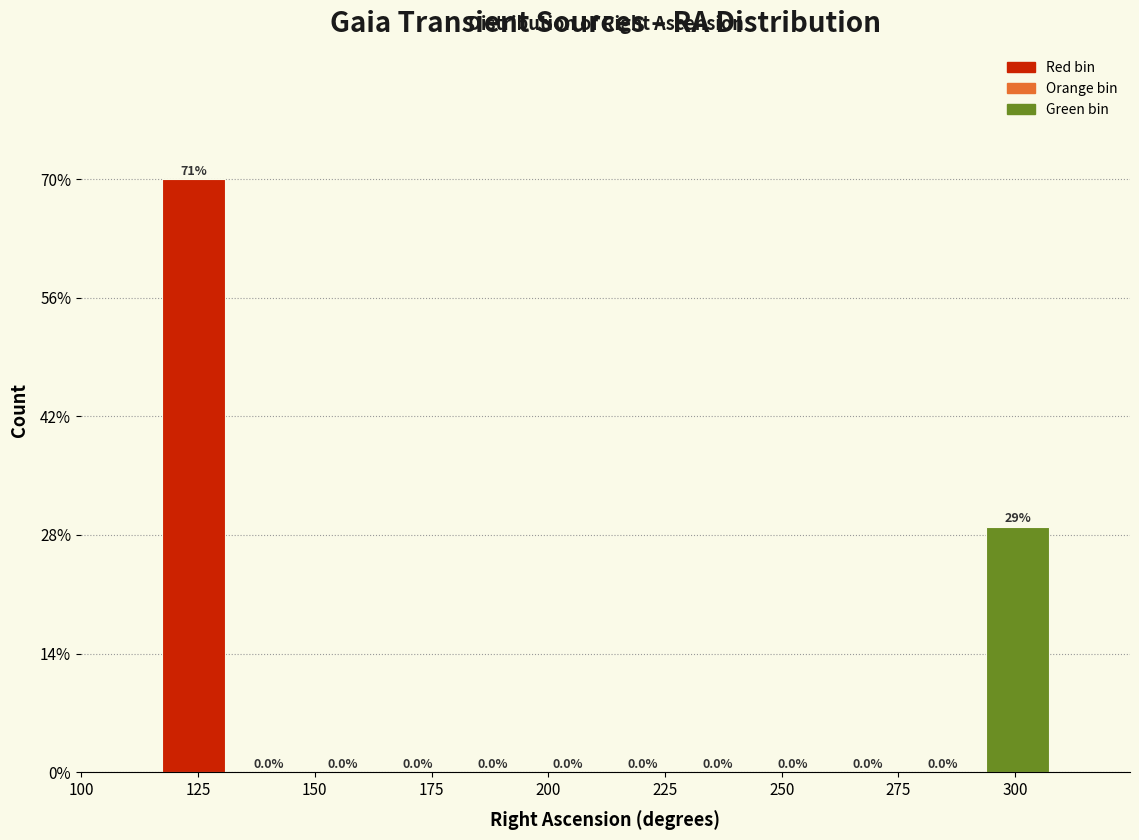

Around what value on the x-axis is the tallest bar? Give the approximate position of its centre, as read against the axis.

125